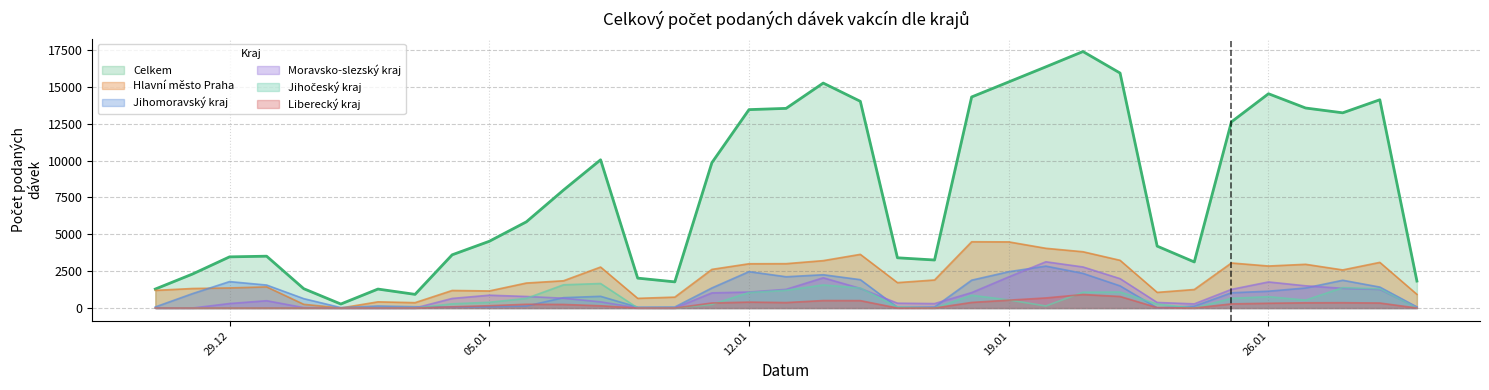

True or false: Jihočeský kraj and Celkem intersect in this chart.

False